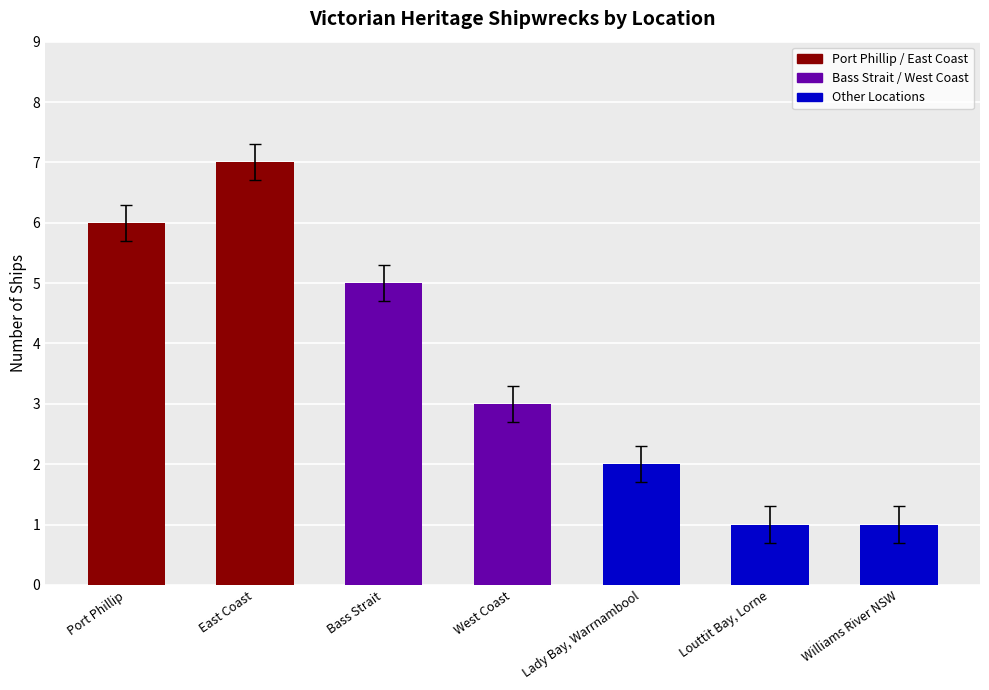

What position from the right is Bass Strait?

5